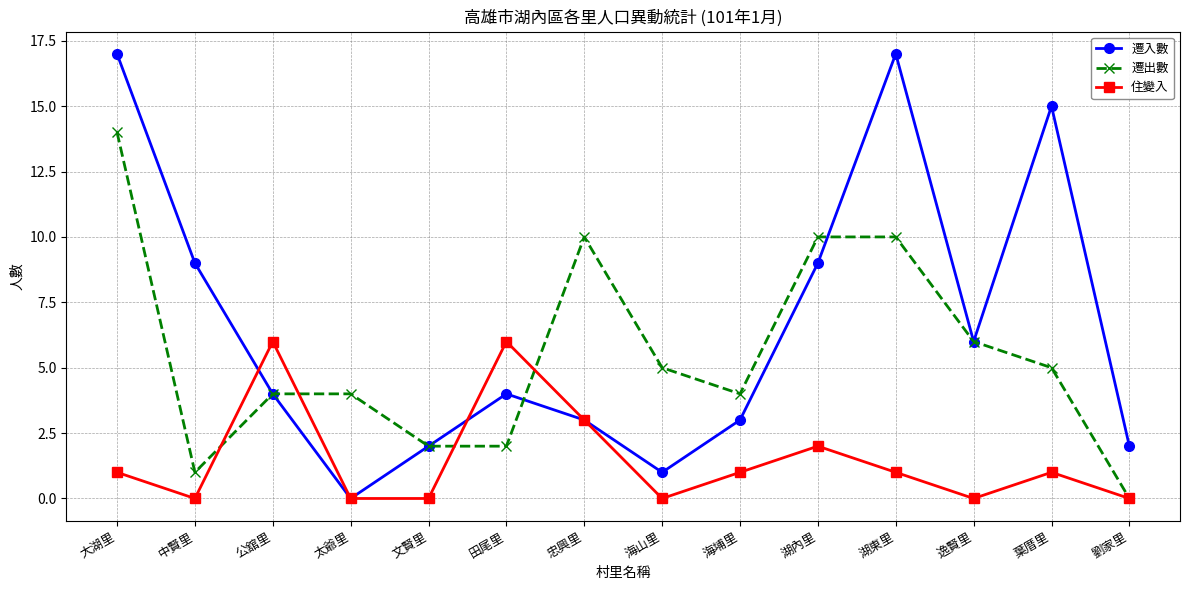

The 住變入 series shows -2 at 海山里. True or false?

False